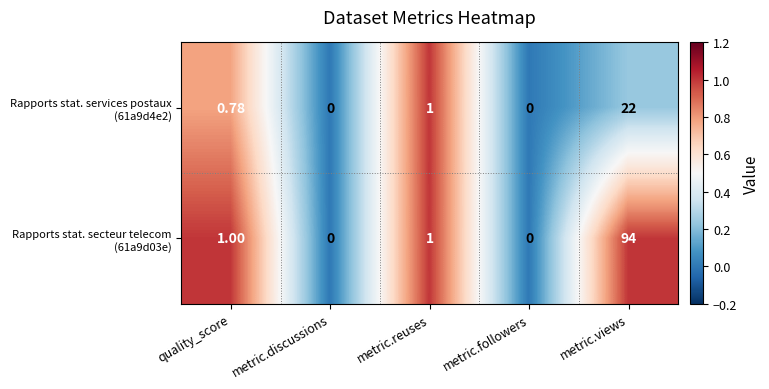

At which category is the sum across all series the highest?

metric.views